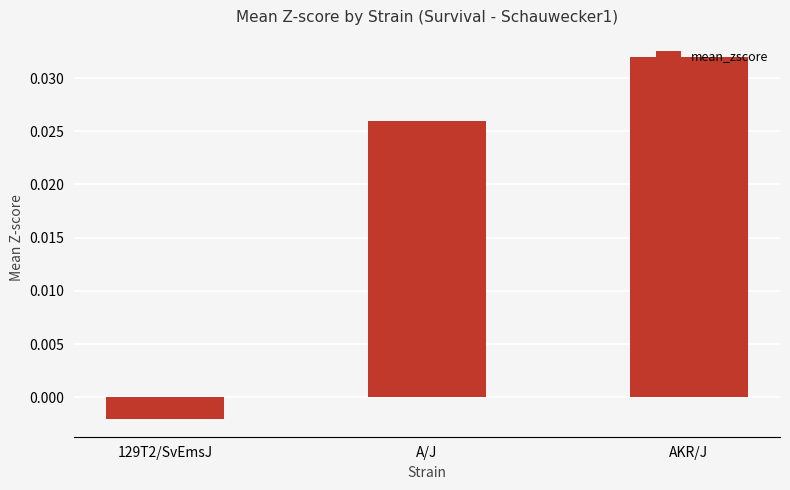

Where is the data nearest to the value 0?

129T2/SvEmsJ